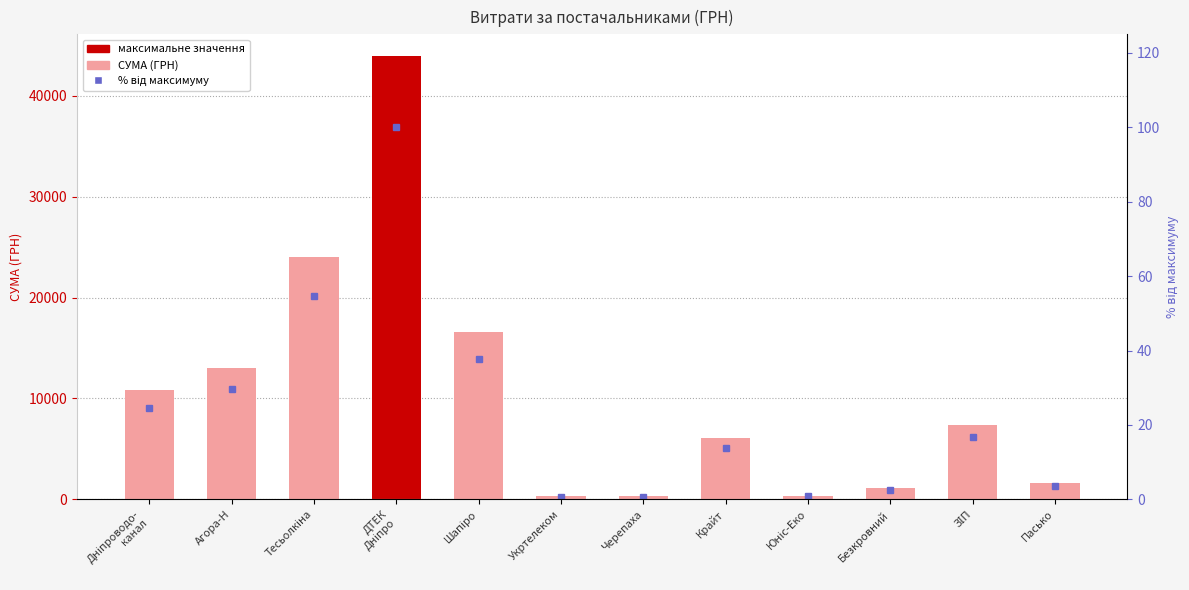

At which category is the sum across all series the highest?

ДТЕК
Дніпро